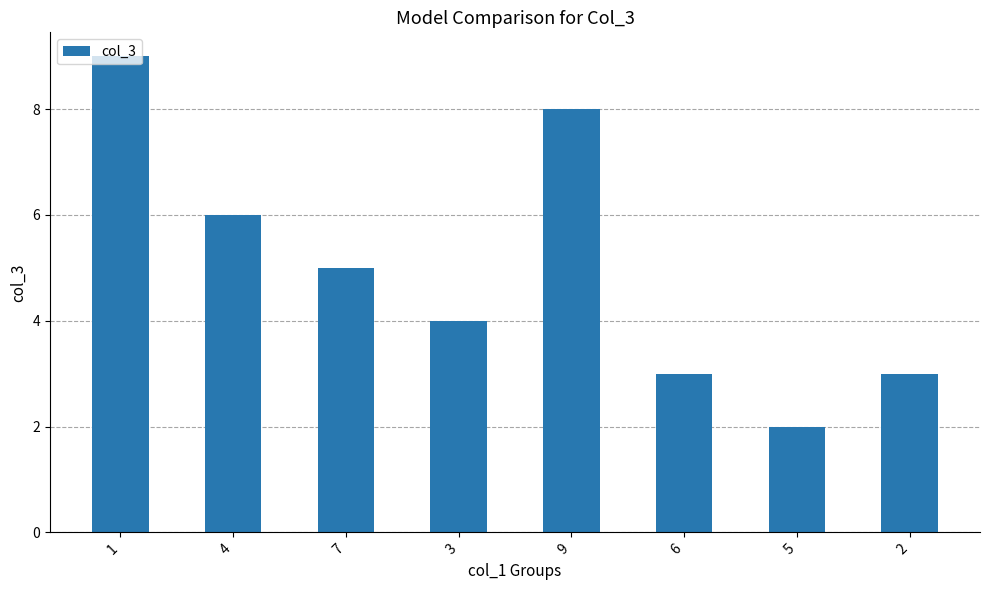

Which category has the lowest value across all series?

5